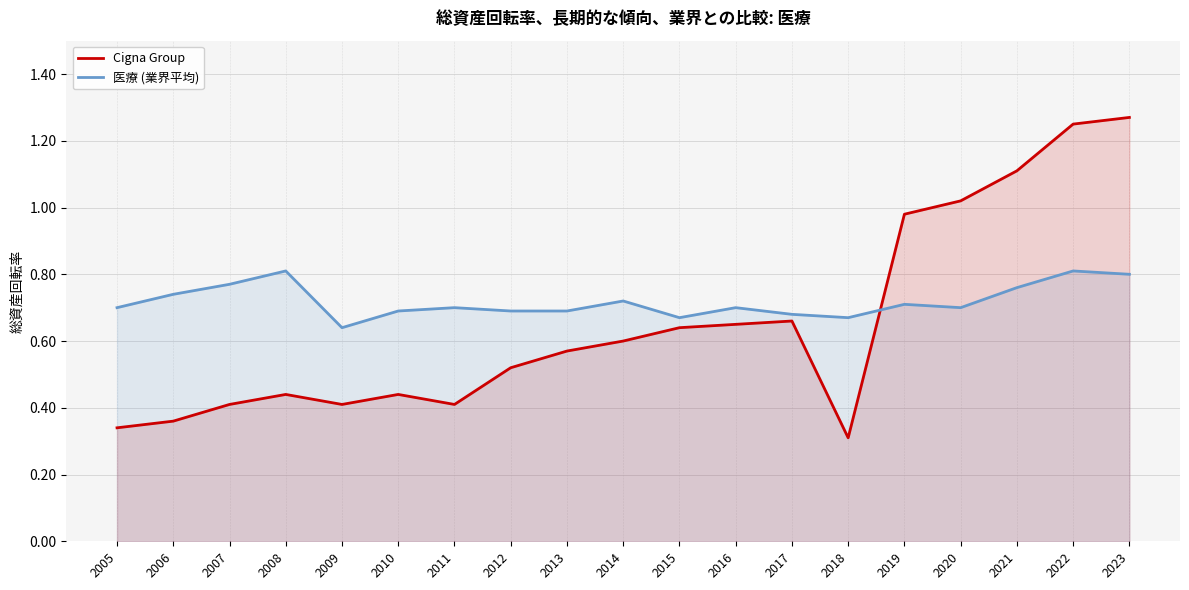

What is the difference between the second highest and minimum values in the 医療 (業界平均) series?

0.2